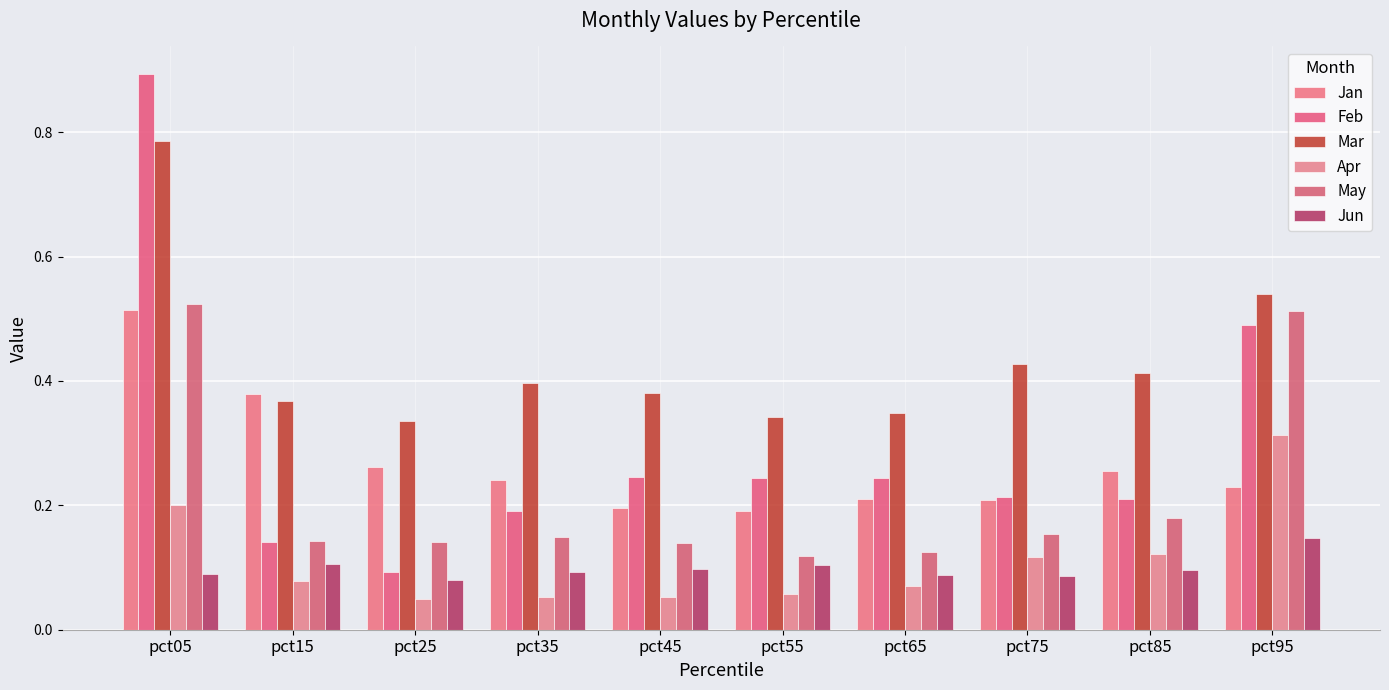

Rank the series at pct95 from lowest to highest value.

Jun, Jan, Apr, Feb, May, Mar